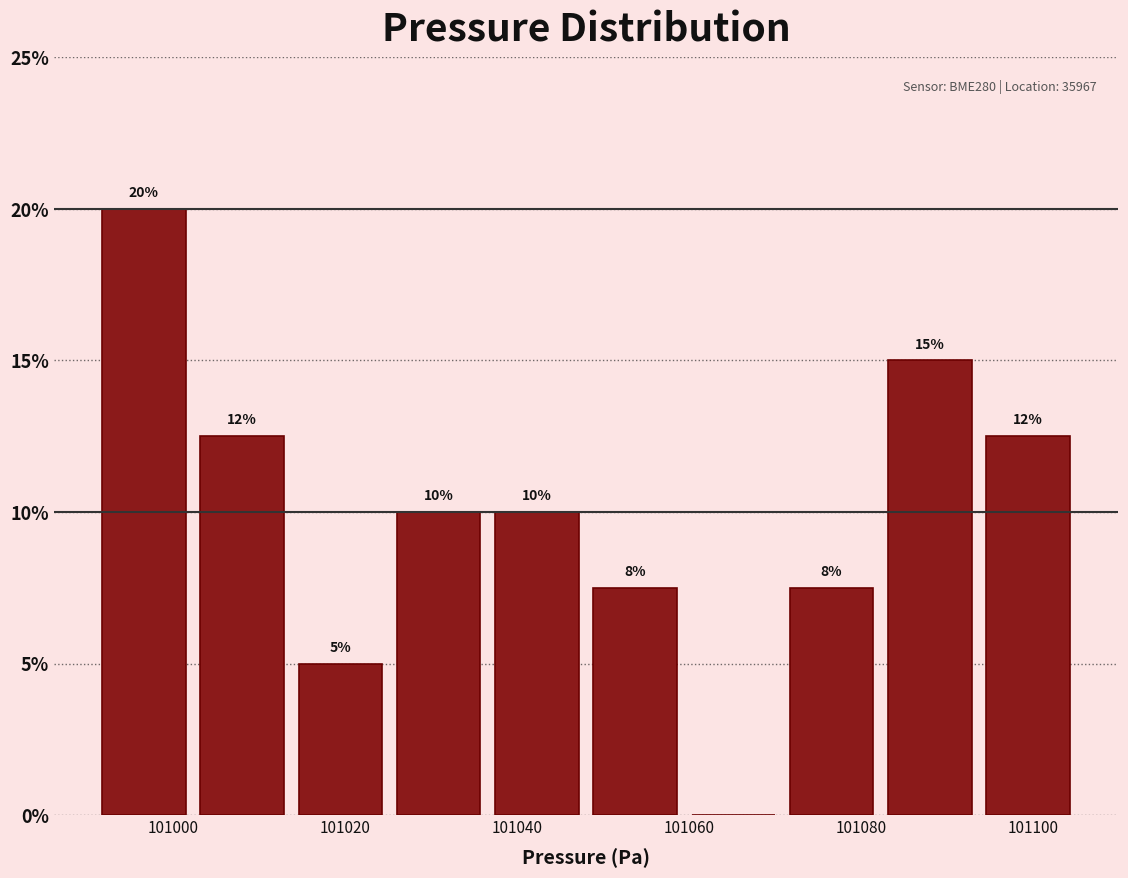

Over which range of the x-axis is the bar tallest?

100990 to 101002